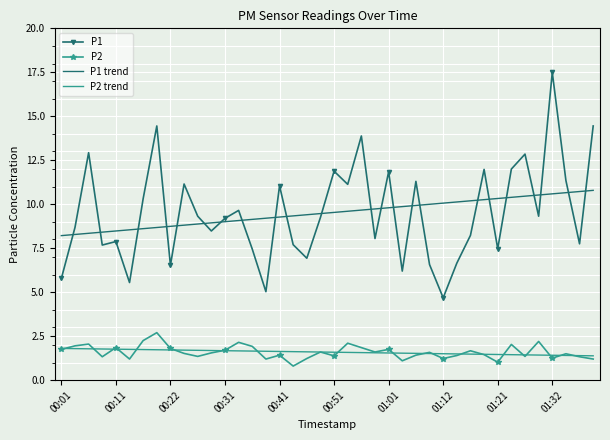

True or false: P1 trend and P2 intersect in this chart.

False